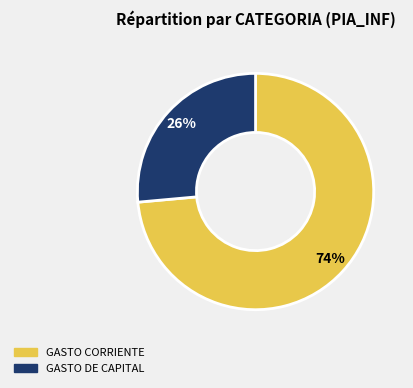

What is the ratio of the value at GASTO CORRIENTE to the value at GASTO DE CAPITAL?

2.8